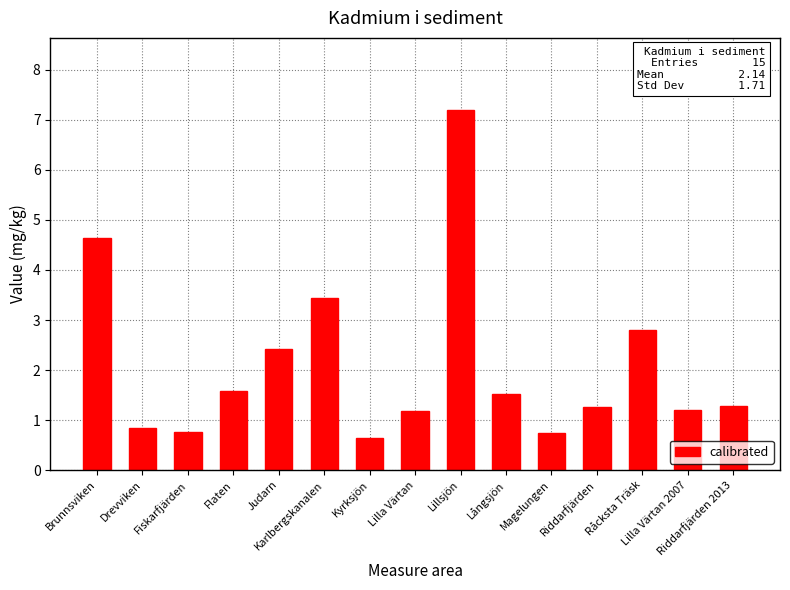

What is the value of the 4th bar from the left?

1.6